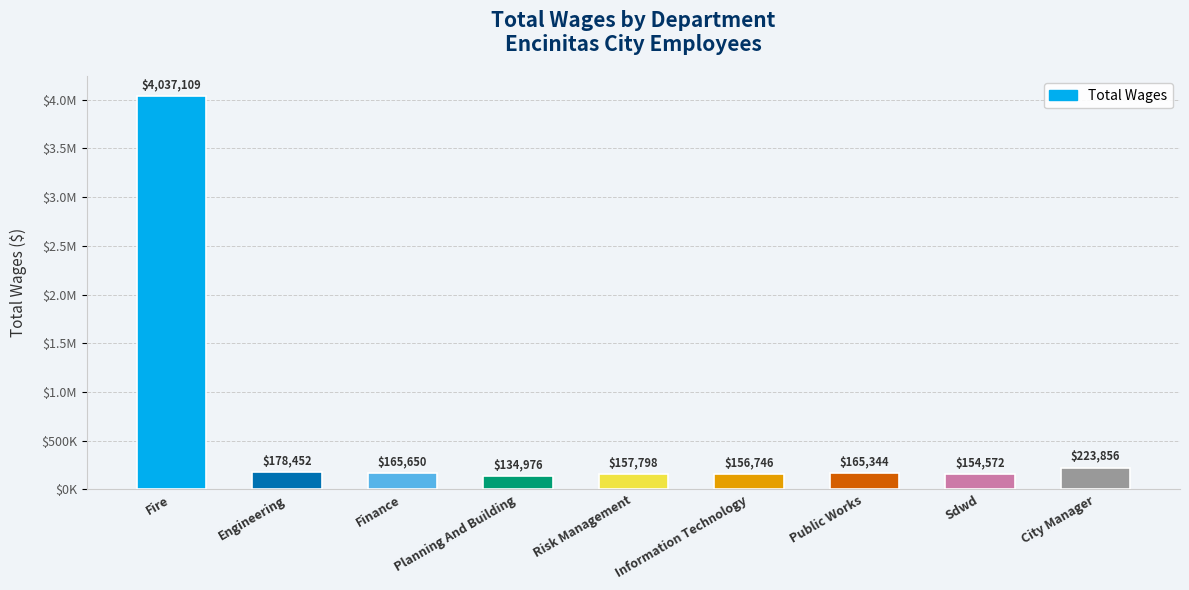

What is the difference between the maximum and minimum values?

3902133